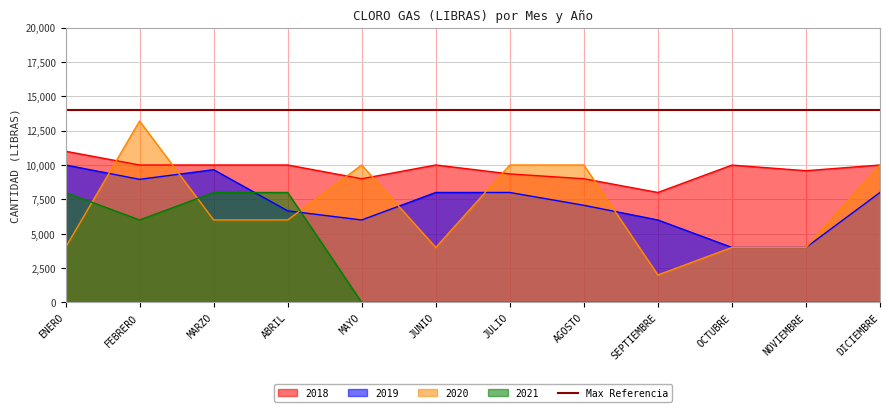

Between SEPTIEMBRE and ENERO, which is larger?

ENERO